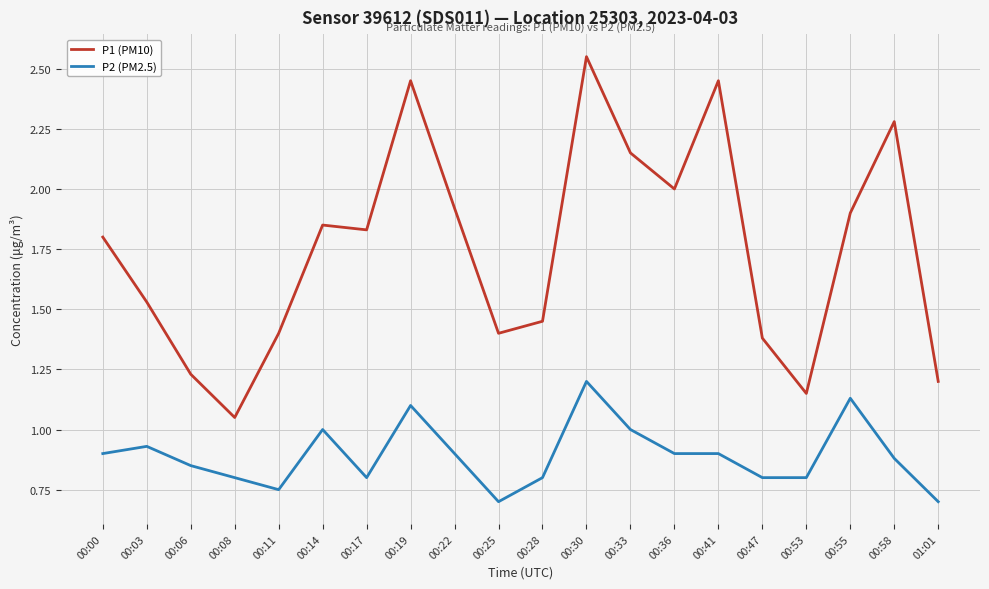

What position from the right is 00:41?

6